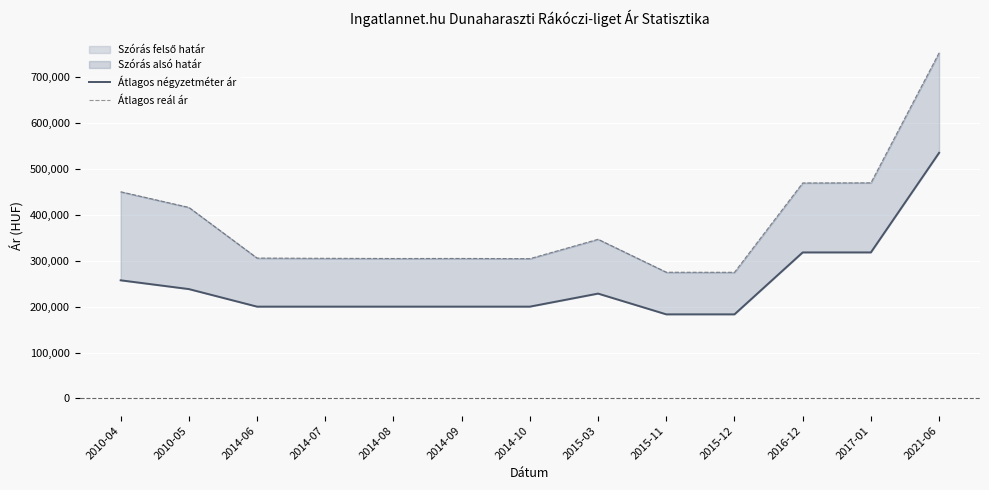

What is the greatest value displayed?

753331